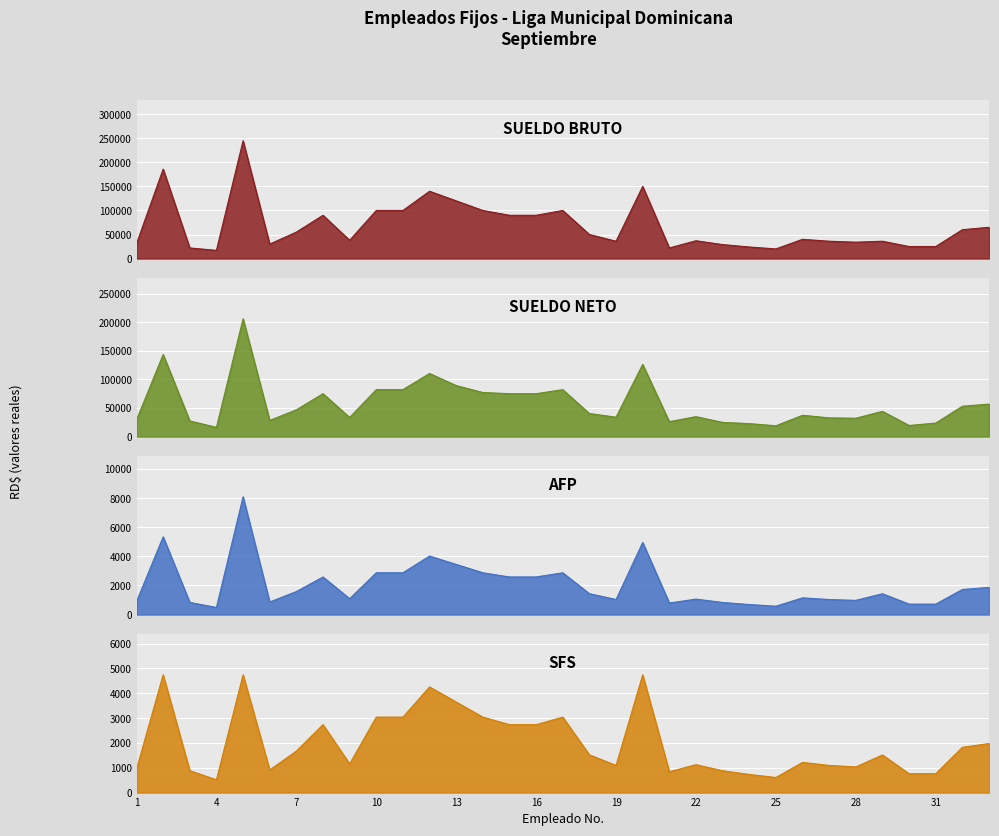

How many intersections are there between SUELDO NETO and AFP?

6